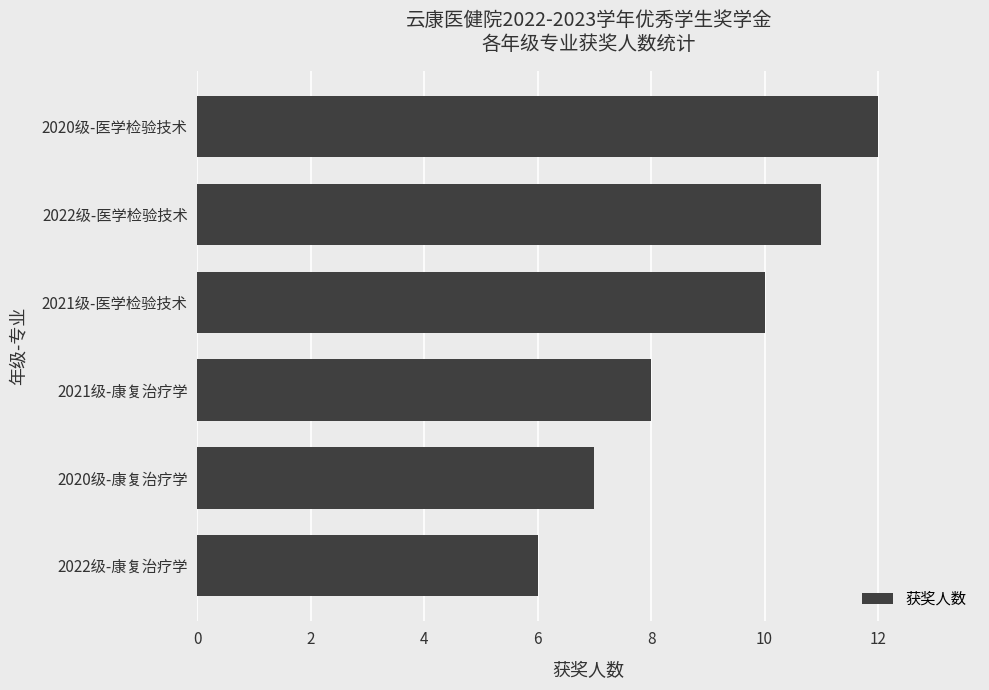

What is the difference between the maximum and second lowest values?

5